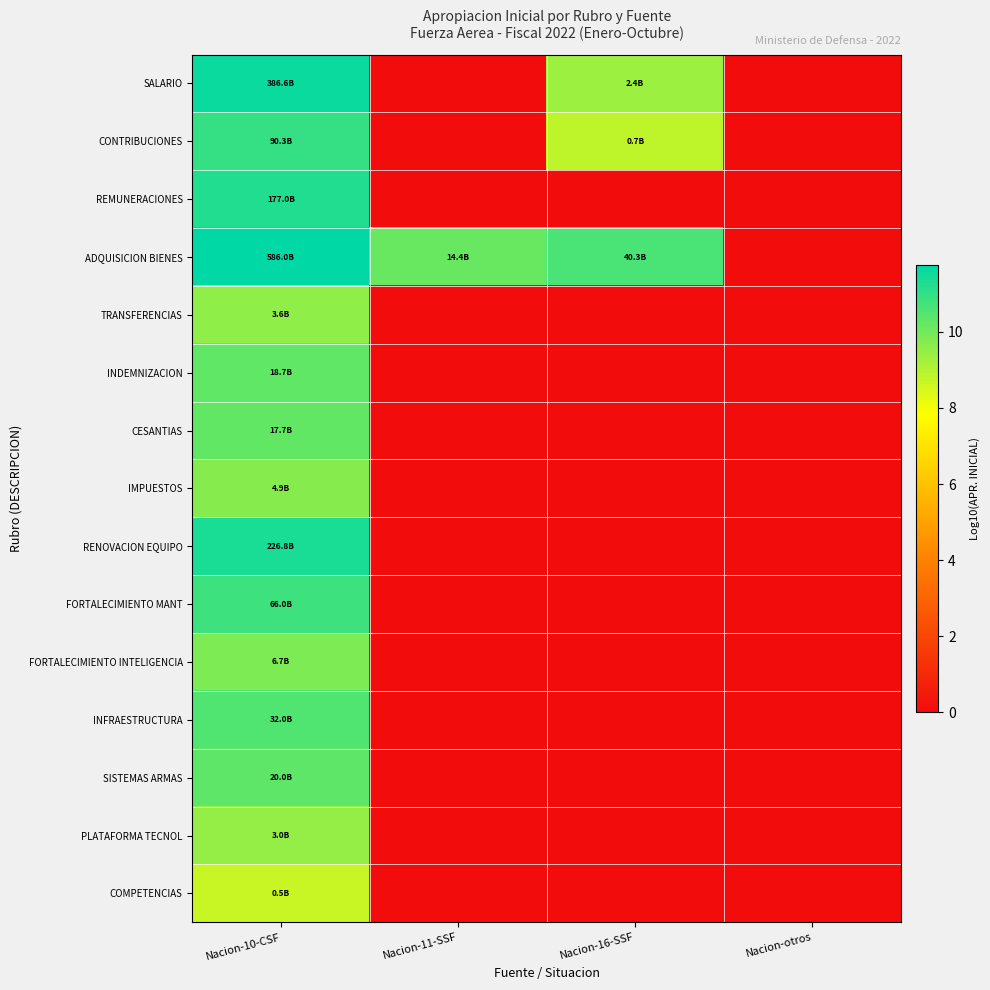

Reading right to left, extract all data points from this chart.

SALARIO: Nacion-otros=0.0	Nacion-16-SSF=9.4	Nacion-11-SSF=0.0	Nacion-10-CSF=11.6
CONTRIBUCIONES: Nacion-otros=0.0	Nacion-16-SSF=8.8	Nacion-11-SSF=0.0	Nacion-10-CSF=11.0
REMUNERACIONES: Nacion-otros=0.0	Nacion-16-SSF=0.0	Nacion-11-SSF=0.0	Nacion-10-CSF=11.2
ADQUISICION BIENES: Nacion-otros=0.0	Nacion-16-SSF=10.6	Nacion-11-SSF=10.2	Nacion-10-CSF=11.8
TRANSFERENCIAS: Nacion-otros=0.0	Nacion-16-SSF=0.0	Nacion-11-SSF=0.0	Nacion-10-CSF=9.6
INDEMNIZACION: Nacion-otros=0.0	Nacion-16-SSF=0.0	Nacion-11-SSF=0.0	Nacion-10-CSF=10.3
CESANTIAS: Nacion-otros=0.0	Nacion-16-SSF=0.0	Nacion-11-SSF=0.0	Nacion-10-CSF=10.2
IMPUESTOS: Nacion-otros=0.0	Nacion-16-SSF=0.0	Nacion-11-SSF=0.0	Nacion-10-CSF=9.7
RENOVACION EQUIPO: Nacion-otros=0.0	Nacion-16-SSF=0.0	Nacion-11-SSF=0.0	Nacion-10-CSF=11.4
FORTALECIMIENTO MANT: Nacion-otros=0.0	Nacion-16-SSF=0.0	Nacion-11-SSF=0.0	Nacion-10-CSF=10.8
FORTALECIMIENTO INTELIGENCIA: Nacion-otros=0.0	Nacion-16-SSF=0.0	Nacion-11-SSF=0.0	Nacion-10-CSF=9.8
INFRAESTRUCTURA: Nacion-otros=0.0	Nacion-16-SSF=0.0	Nacion-11-SSF=0.0	Nacion-10-CSF=10.5
SISTEMAS ARMAS: Nacion-otros=0.0	Nacion-16-SSF=0.0	Nacion-11-SSF=0.0	Nacion-10-CSF=10.3
PLATAFORMA TECNOL: Nacion-otros=0.0	Nacion-16-SSF=0.0	Nacion-11-SSF=0.0	Nacion-10-CSF=9.5
COMPETENCIAS: Nacion-otros=0.0	Nacion-16-SSF=0.0	Nacion-11-SSF=0.0	Nacion-10-CSF=8.7